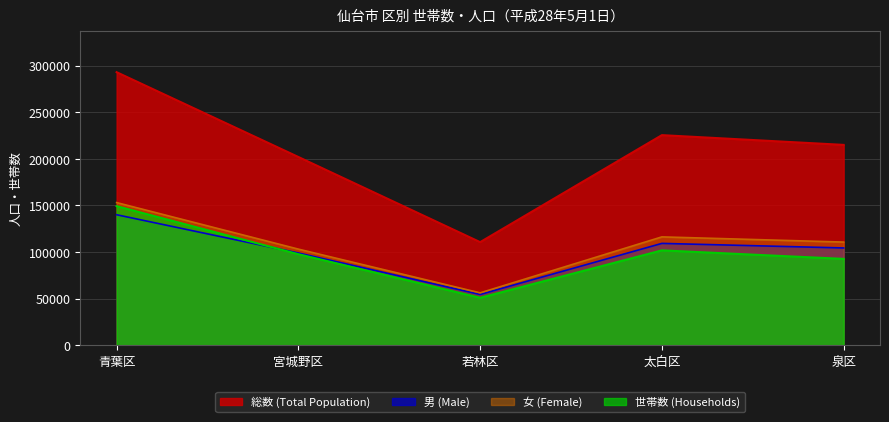

Reading left to right, list all the values displayed in this chart.

総数: 292860	201879	110522	225324	214864
男: 139909	98861	54420	109173	104273
女: 152951	103018	56102	116151	110591
世帯数: 149131	97586	50787	101693	92552